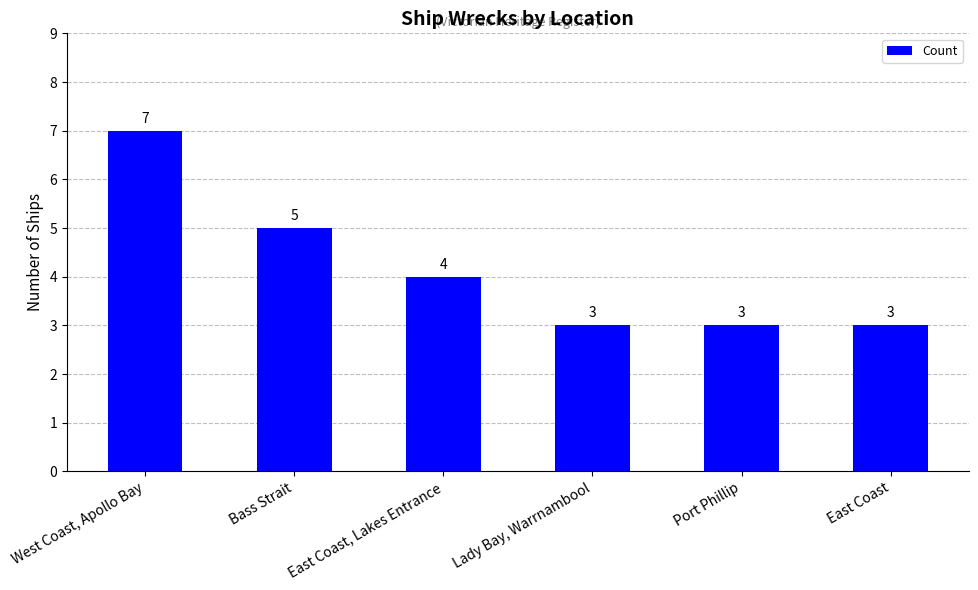

What is the label of the 2nd bar from the right?

Port Phillip